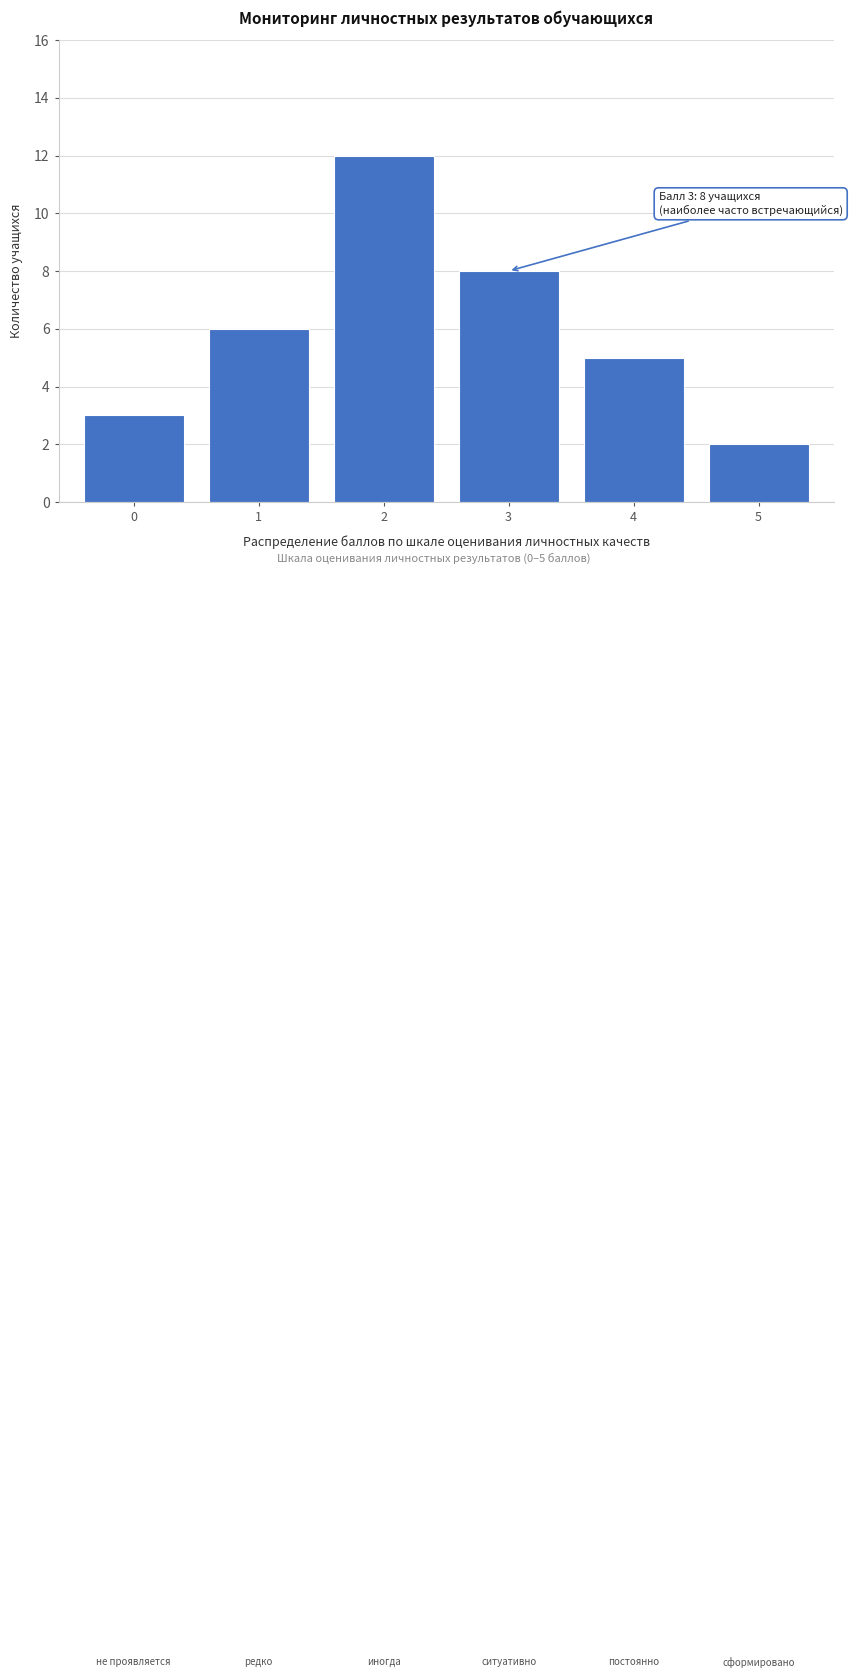

Reading left to right, transcribe all the data shown in this chart.

0=3	1=6	2=12	3=8	4=5	5=2